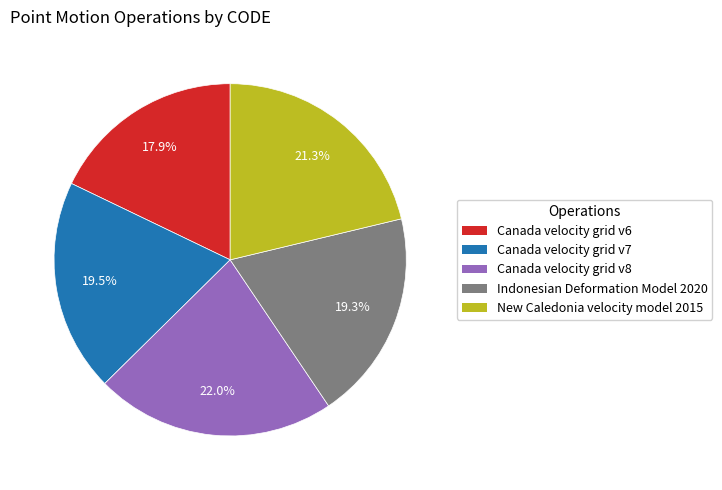

What portion of the pie excludes Indonesian Deformation Model 2020?

80.7%